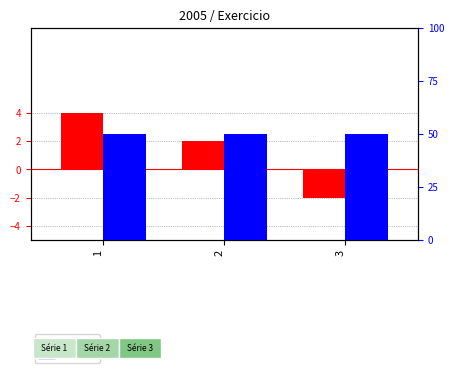

Read the Exercicio (percentile) value at 2.

50